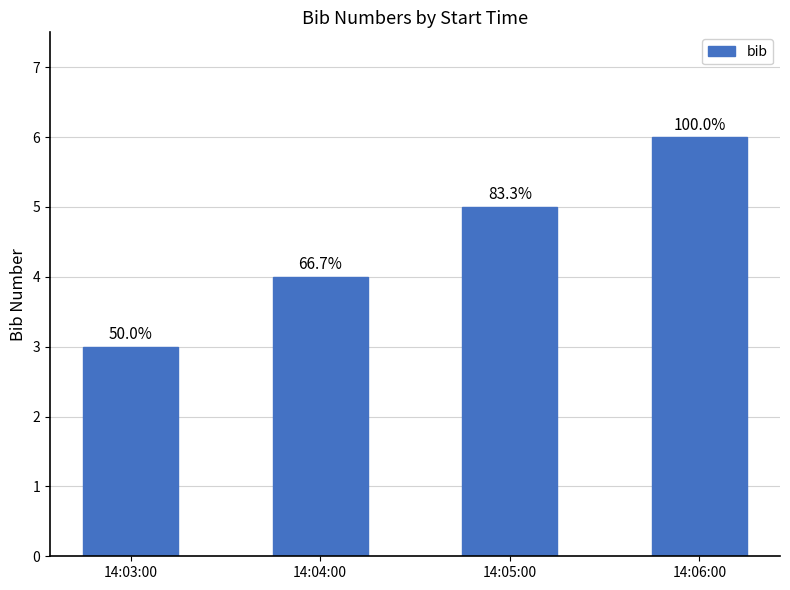

Does the chart contain any negative values?

No